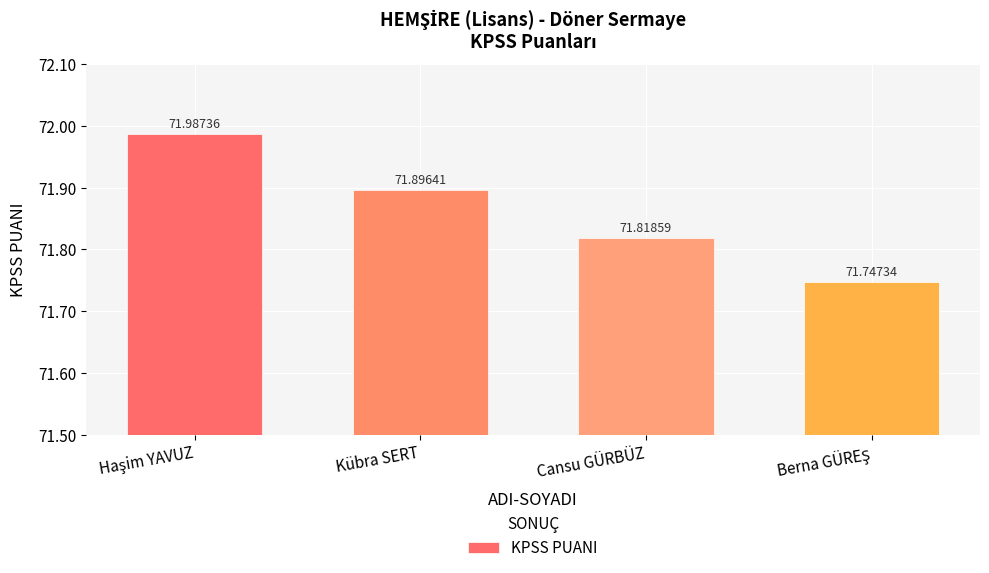

Reading right to left, list all the values displayed in this chart.

71.7	71.8	71.9	72.0